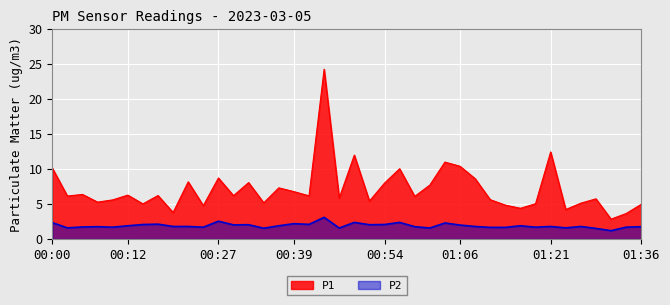

Which series has the widest spread of values?

P1